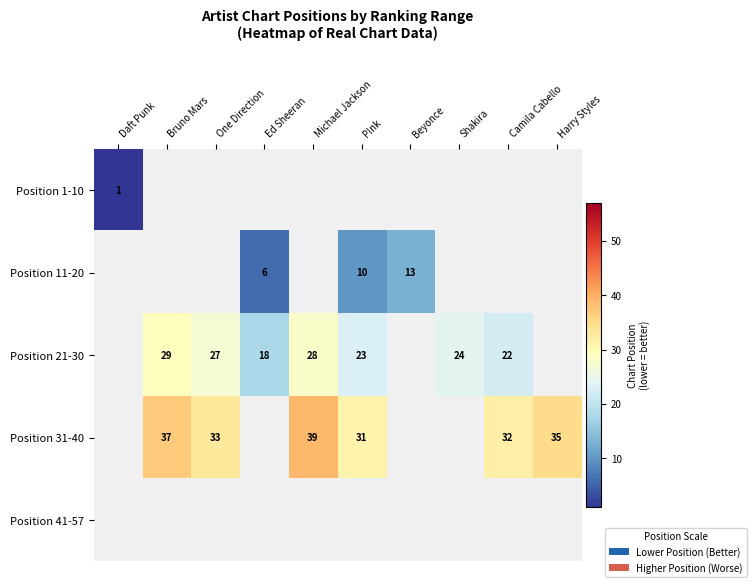

Is it true that Position 31-40 equals 63 at Michael Jackson?

False